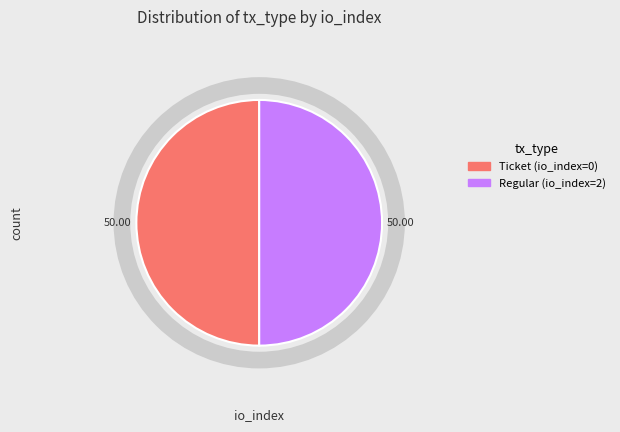

Approximately how many times larger is the value at Regular (io_index=2) compared to Ticket (io_index=0)?

1.0